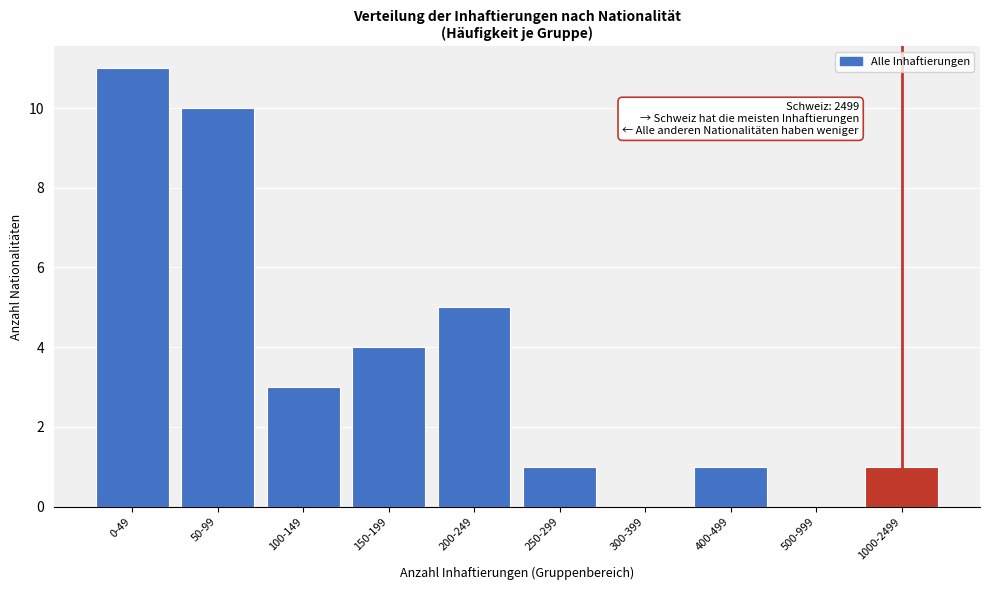

Reading left to right, list all the values displayed in this chart.

0-49=11	50-99=10	100-149=3	150-199=4	200-249=5	250-299=1	300-399=0	400-499=1	500-999=0	1000-2499=1